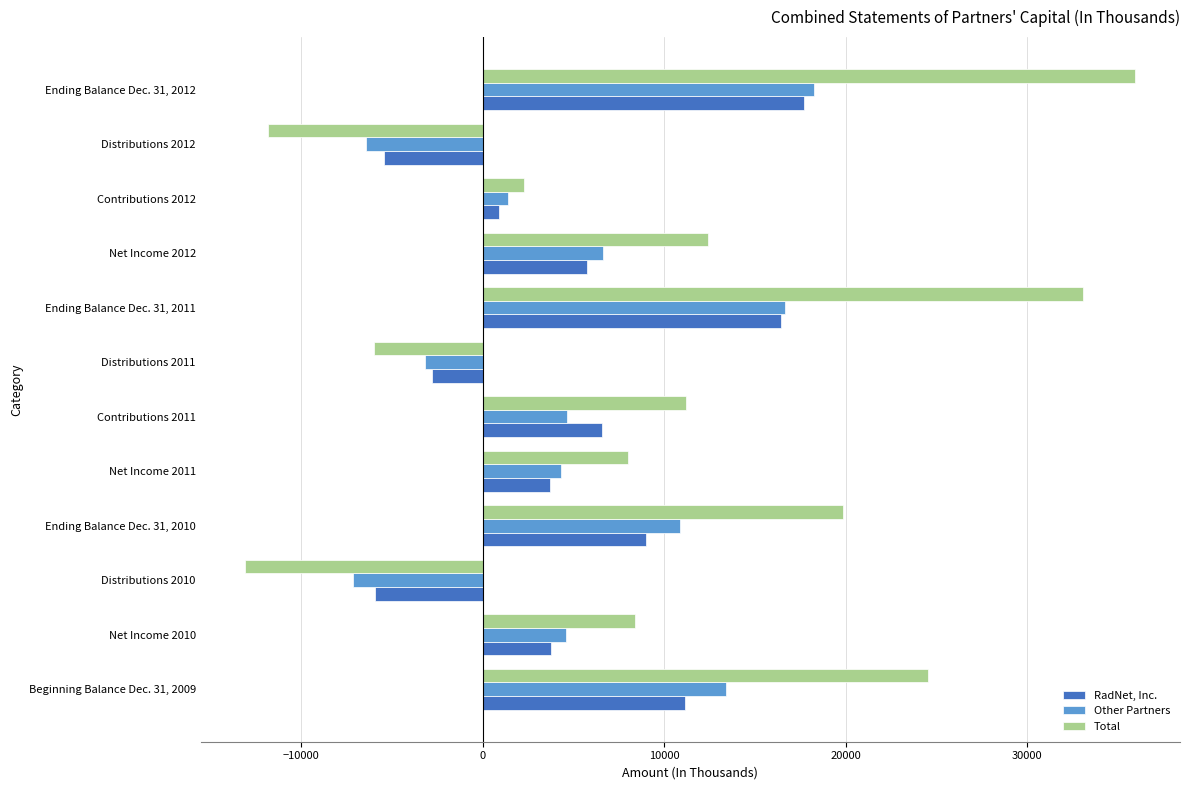

Count the number of data series in this chart.

3